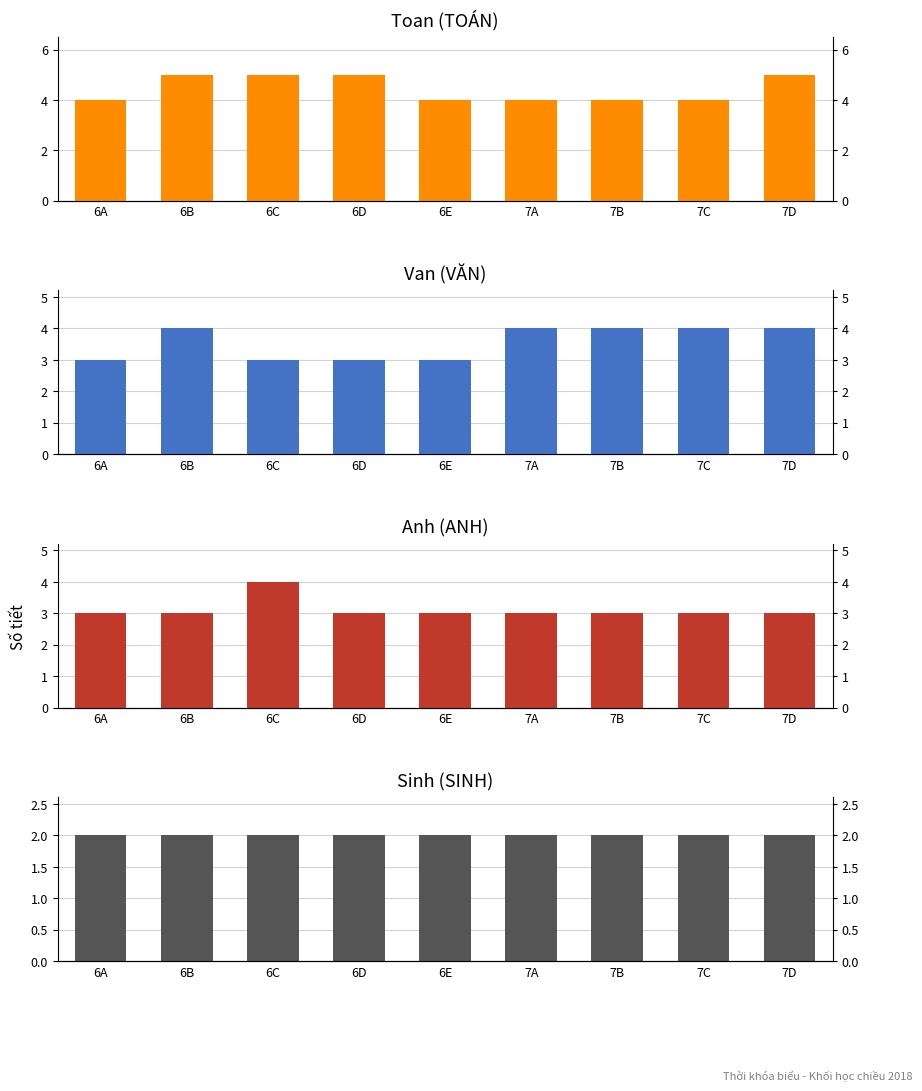

Is it true that Sinh (SINH) equals 3 at 6E?

False